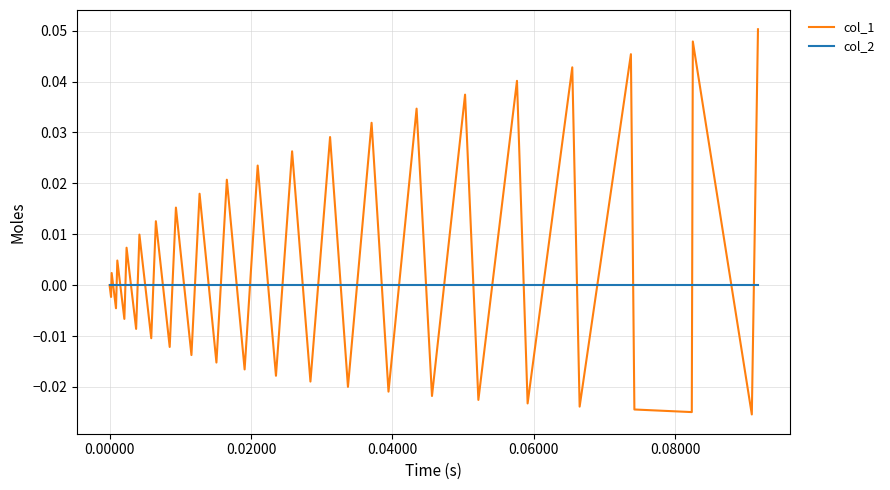

Rank the series by their average value, from lowest to highest.

col_2, col_1